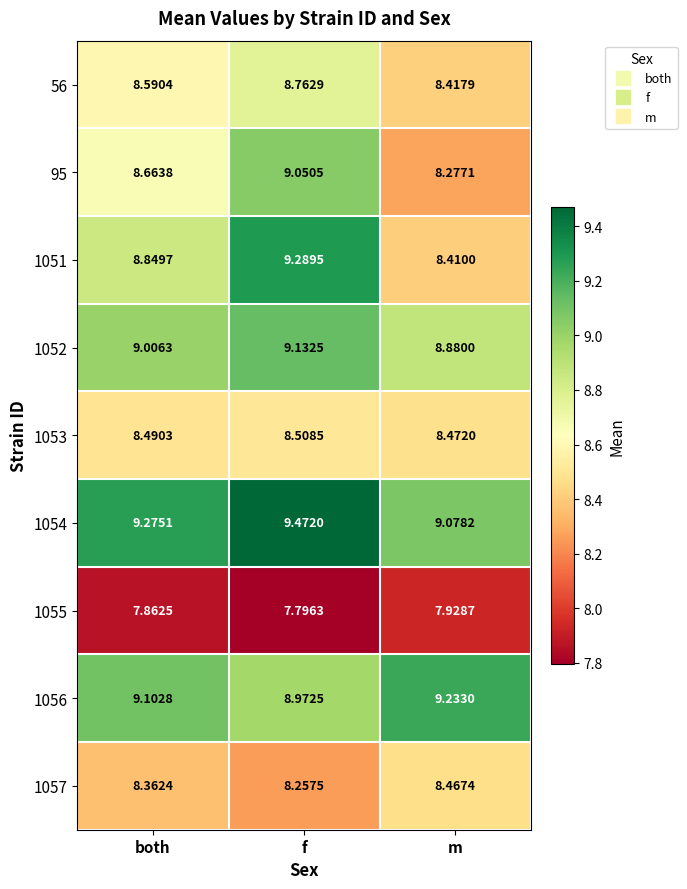

What is the total value across all series at f?

79.2